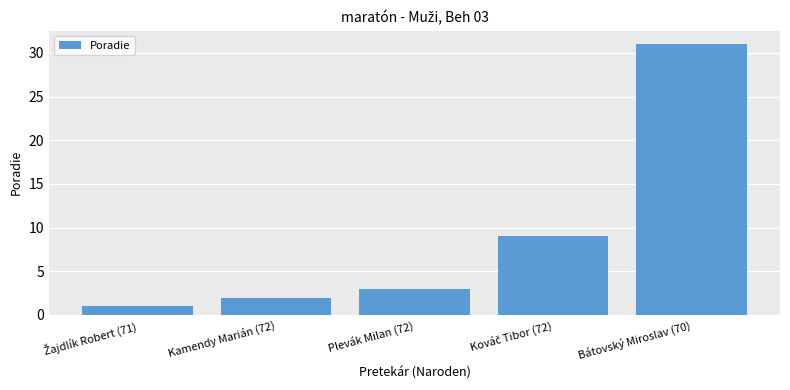

Reading left to right, list all the values displayed in this chart.

1	2	3	9	31